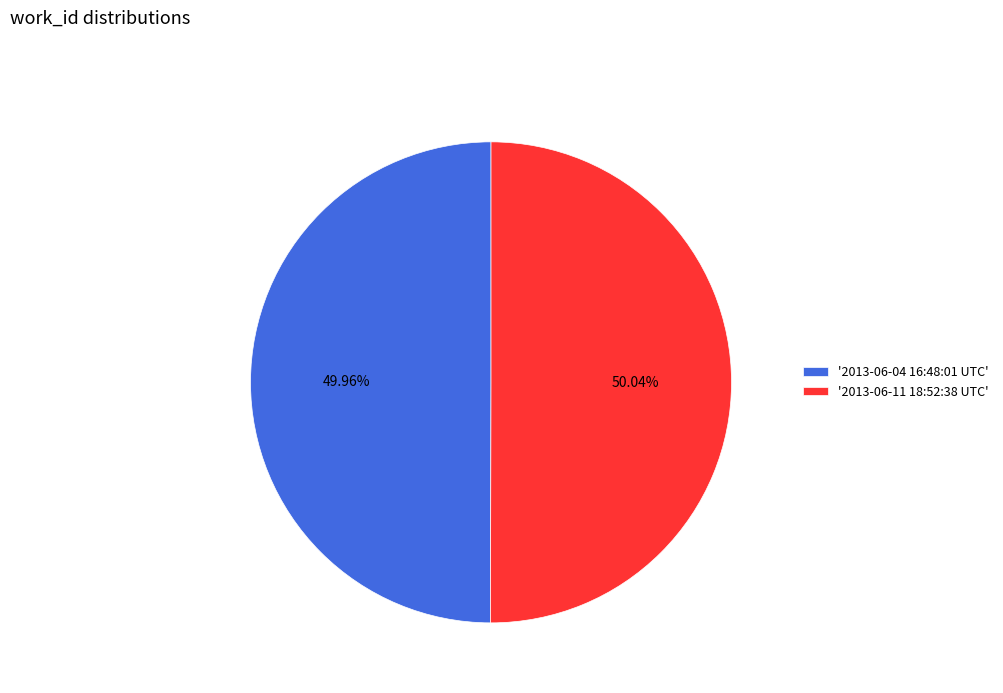

Is there a majority slice in this chart?

Yes